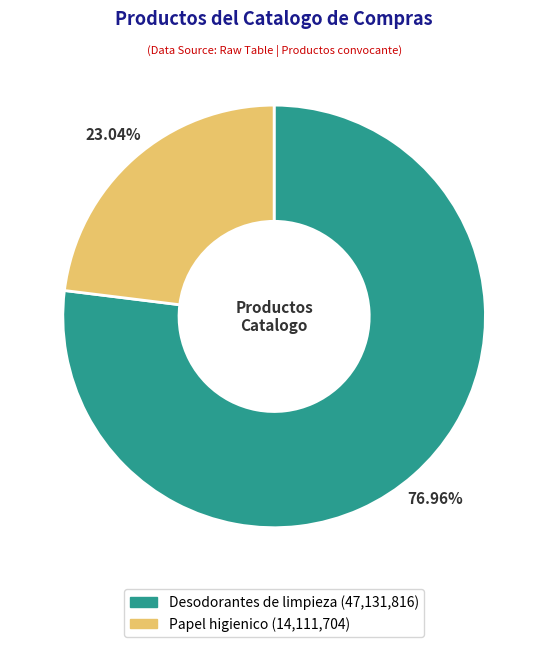

What is the largest slice in the pie chart?

Desodorantes de limpieza